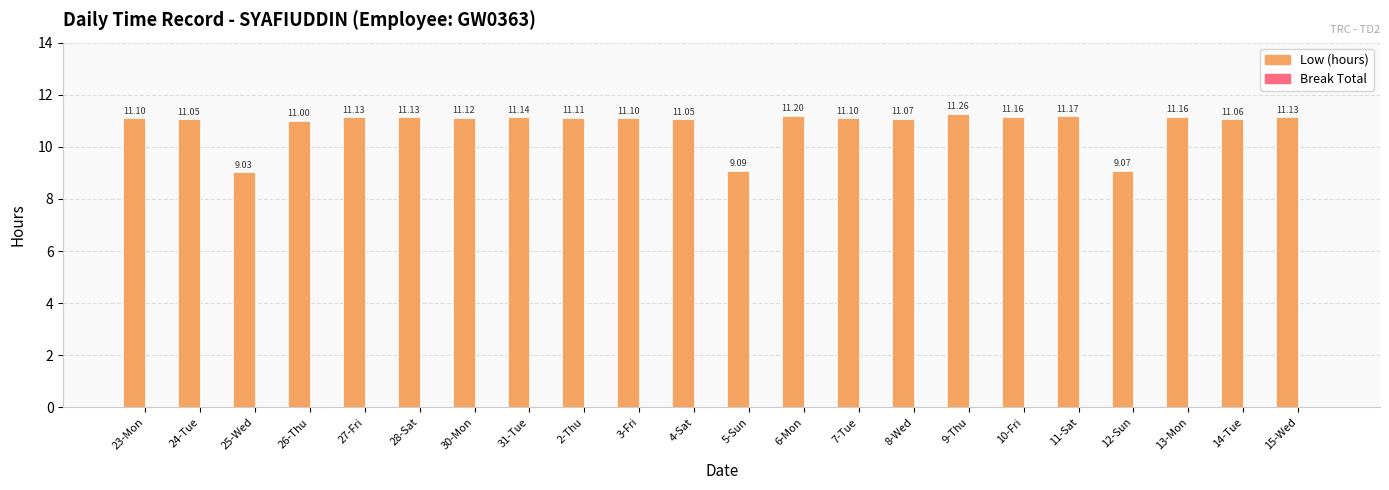

What is the label of the 15th bar from the left?

8-Wed